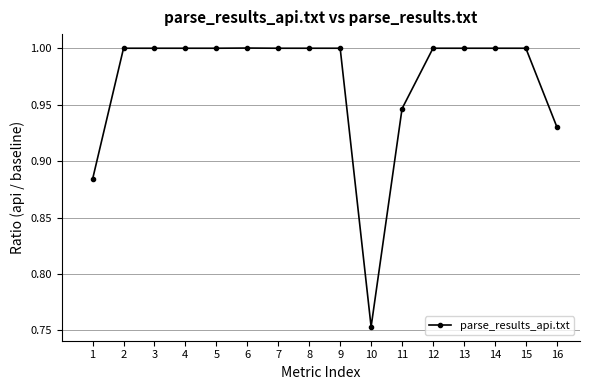

Where is the data nearest to the value 0?

10